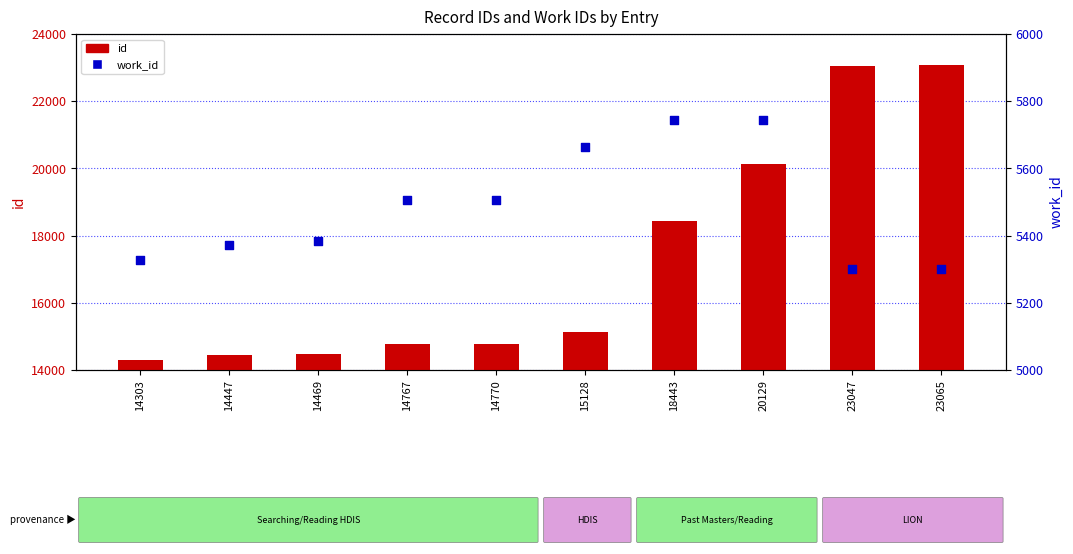

What are all the series names shown in the legend?

id, work_id